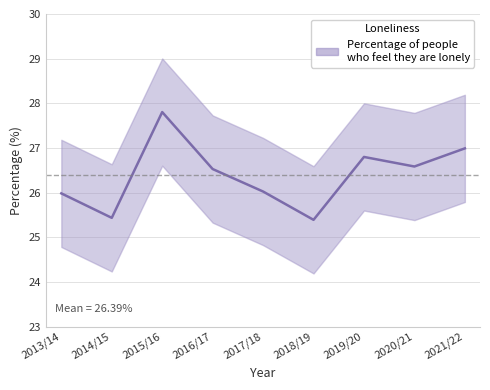

Reading left to right, list all the values displayed in this chart.

2013/14=26.0	2014/15=25.4	2015/16=27.8	2016/17=26.5	2017/18=26.0	2018/19=25.4	2019/20=26.8	2020/21=26.6	2021/22=27.0